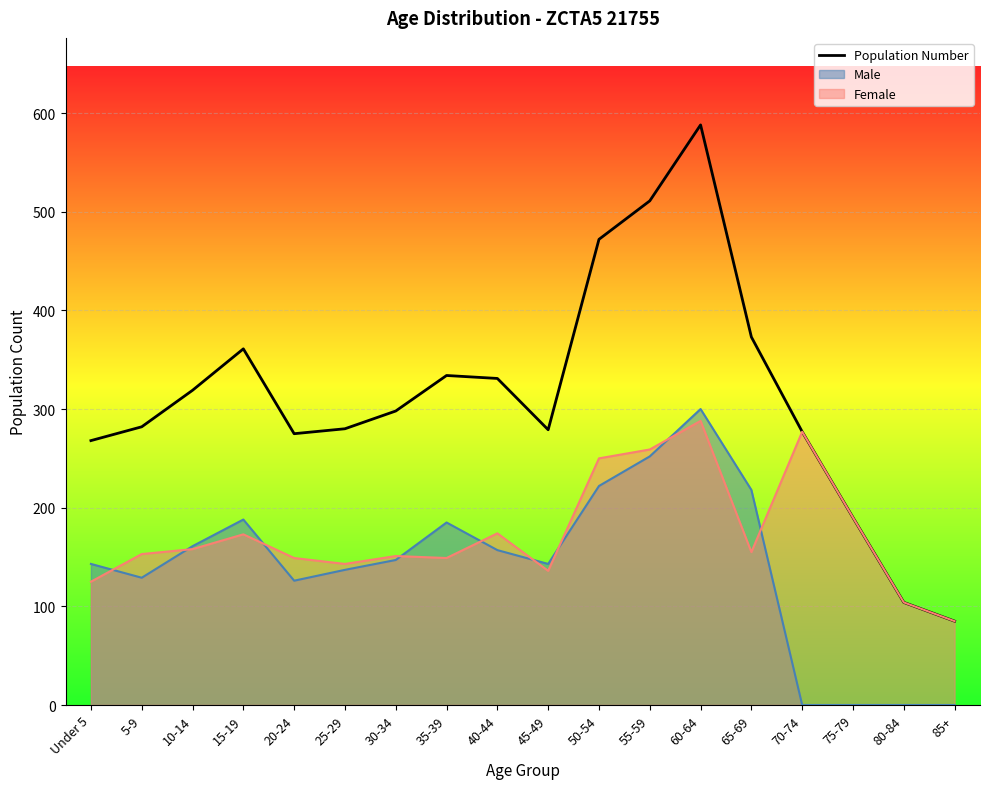

Reading right to left, list all the values displayed in this chart.

85	104	190	277	373	588	511	472	279	331	334	298	280	275	361	319	282	268